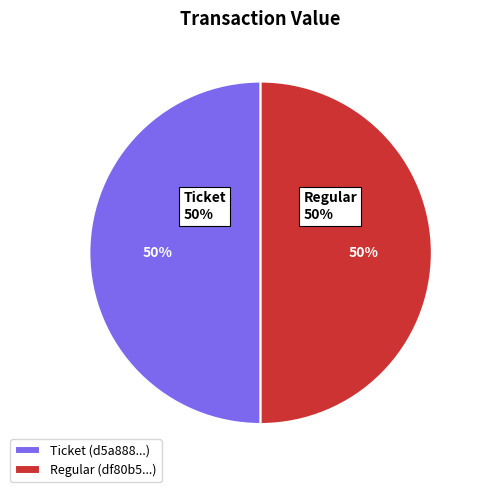

To the nearest percent, what is the combined percentage of tx_type: Regular (io_index=10) and tx_type: Ticket (io_index=0)?

100%